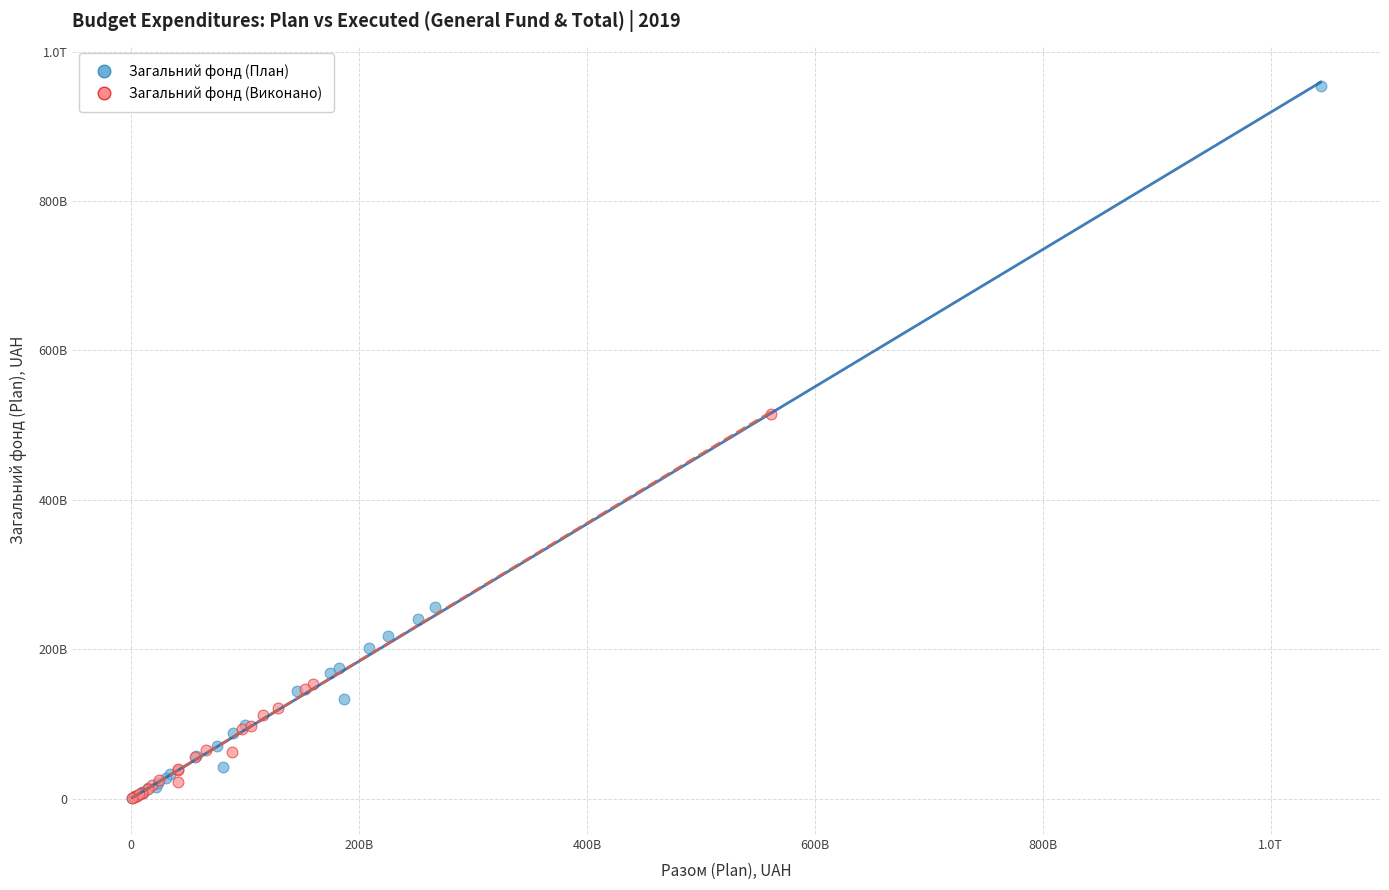

What are all the series names shown in the legend?

Загальний фонд (План), Загальний фонд (Виконано)